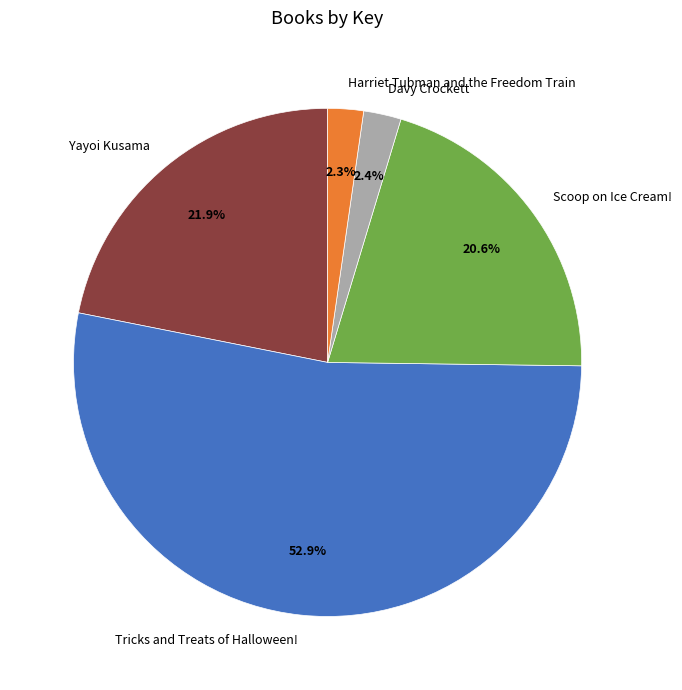

Do Scoop on Ice Cream! and Harriet Tubman and the Freedom Train together represent more than half of the pie?

No